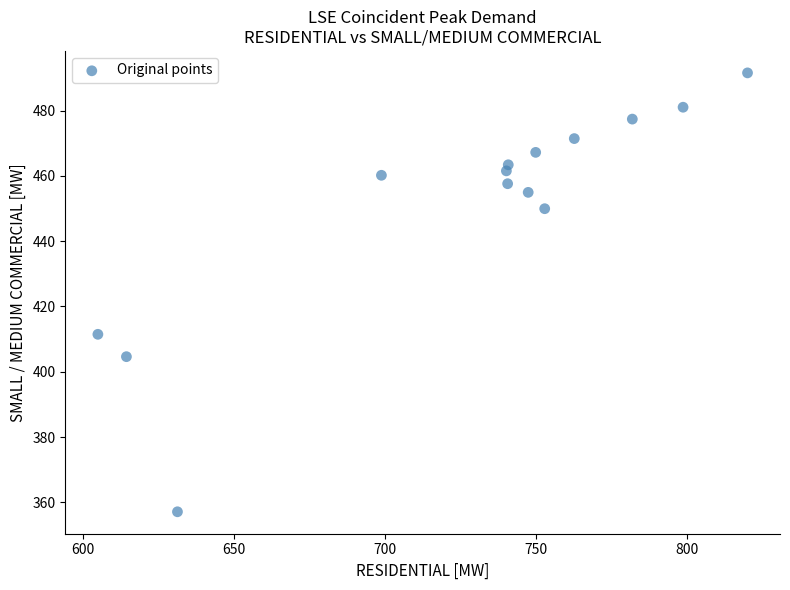

What Y value in the scatter plot is closest to 424?

411.5